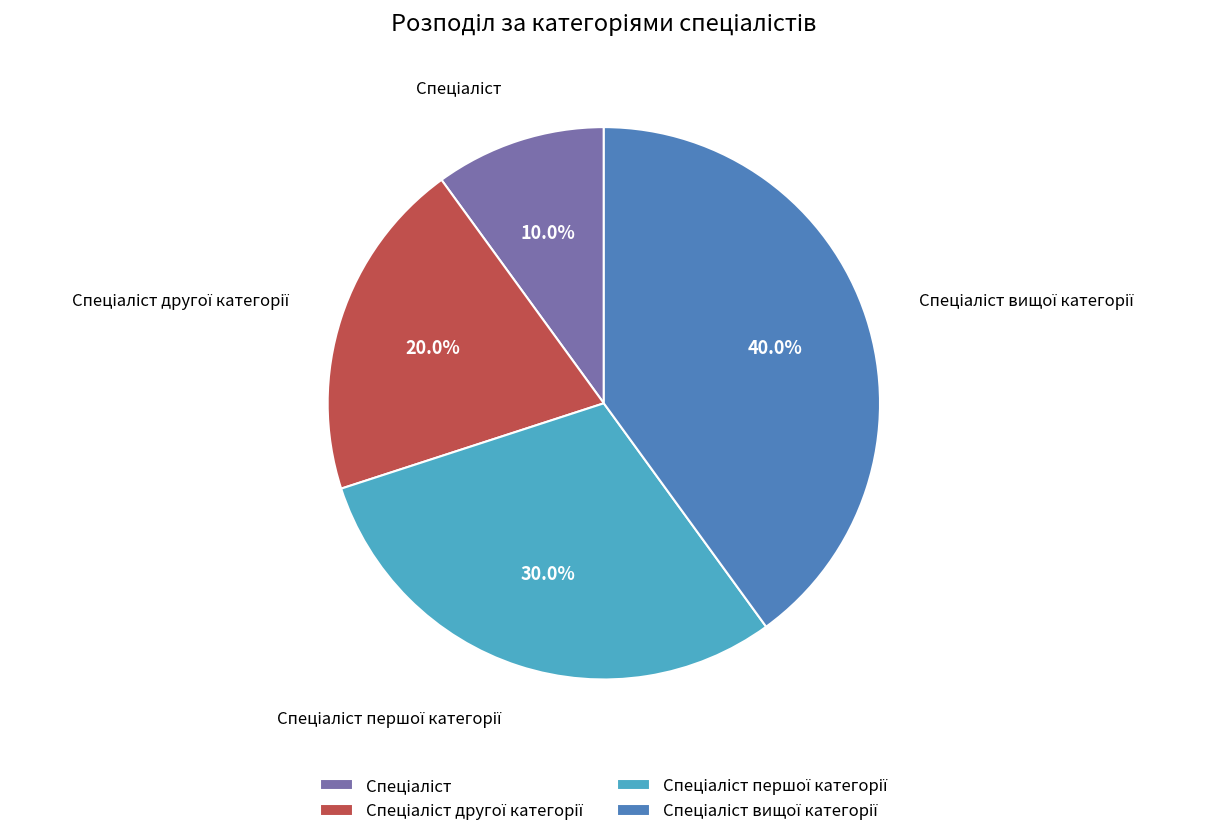

Count the number of slices in the pie.

4